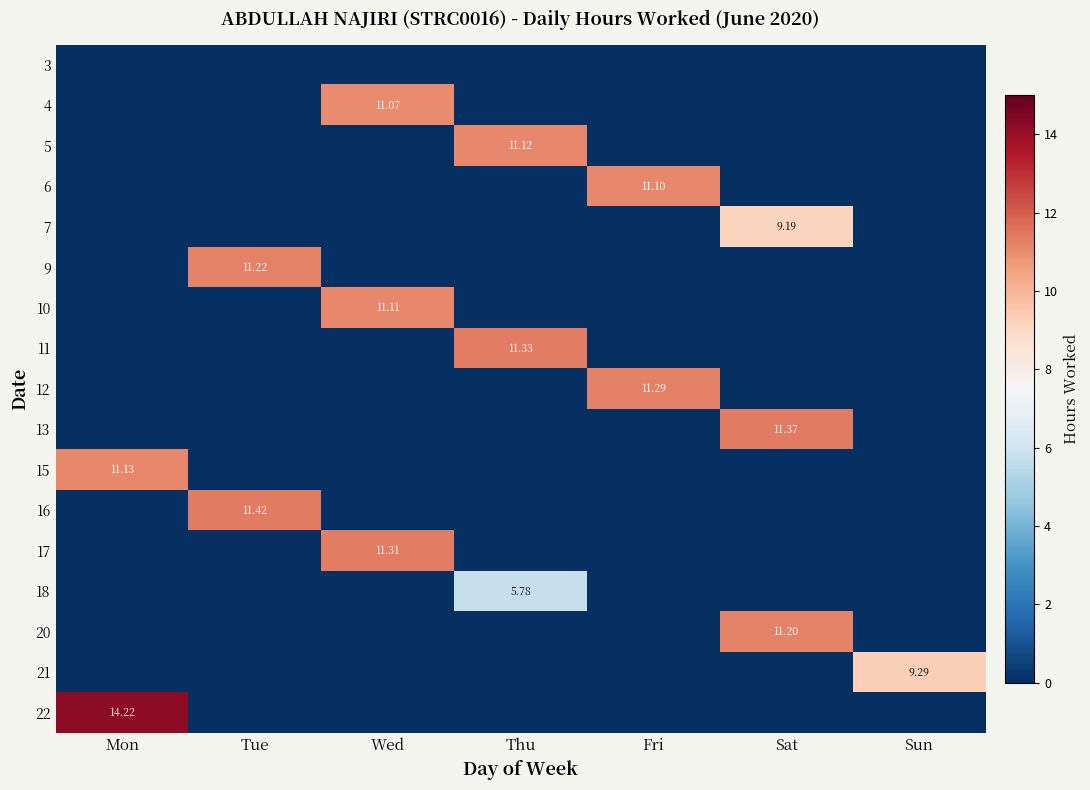

Which series has the widest spread of values?

22